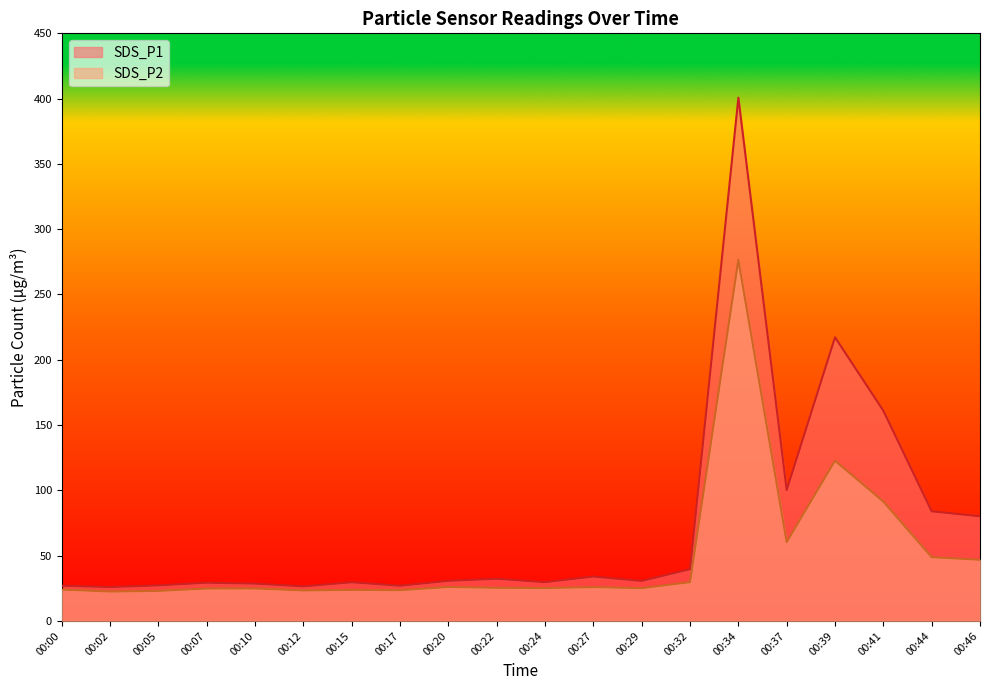

Reading left to right, extract all data points from this chart.

SDS_P1: 00:00=26.9	00:02=25.9	00:05=27.2	00:07=29.3	00:10=28.6	00:12=26.4	00:15=29.6	00:17=26.9	00:20=30.7	00:22=32.3	00:24=29.7	00:27=34.0	00:29=30.6	00:32=39.6	00:34=400.8	00:37=100.2	00:39=217.2	00:41=161.0	00:44=84.0	00:46=80.1
SDS_P2: 00:00=24.1	00:02=22.5	00:05=23.0	00:07=24.8	00:10=24.9	00:12=23.3	00:15=23.8	00:17=23.6	00:20=26.0	00:22=25.4	00:24=25.2	00:27=25.9	00:29=25.1	00:32=29.7	00:34=276.5	00:37=60.4	00:39=122.7	00:41=91.4	00:44=48.8	00:46=46.8